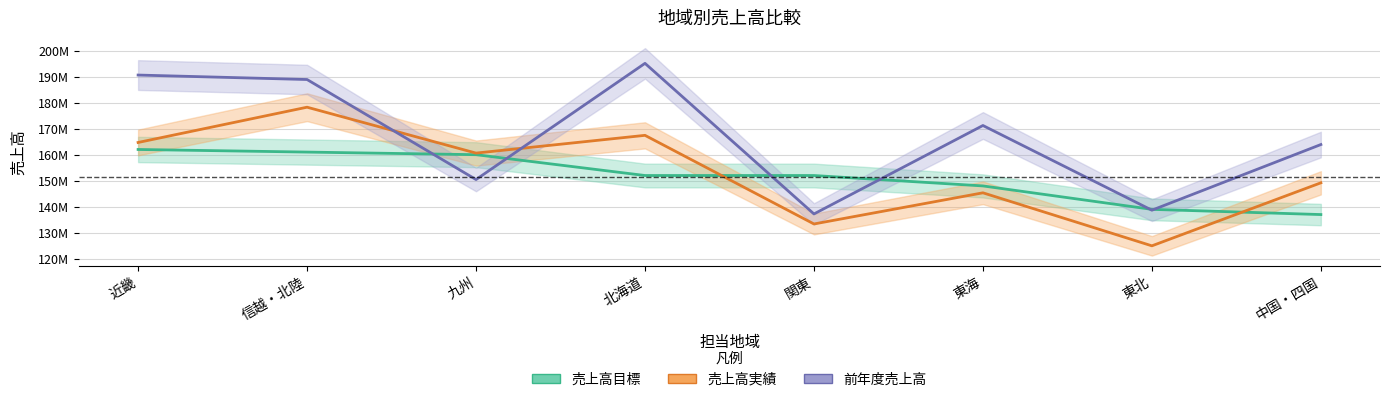

How many data points in 前年度売上高 are less than 171211000?

4